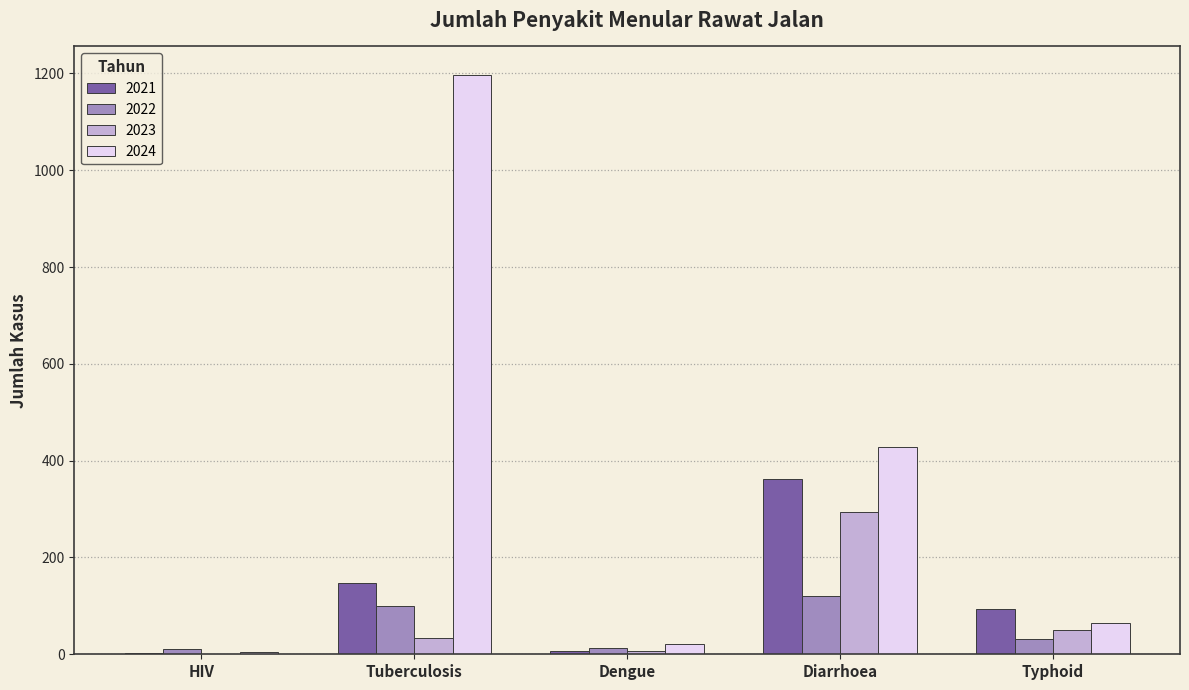

What are all the series names shown in the legend?

2021, 2022, 2023, 2024